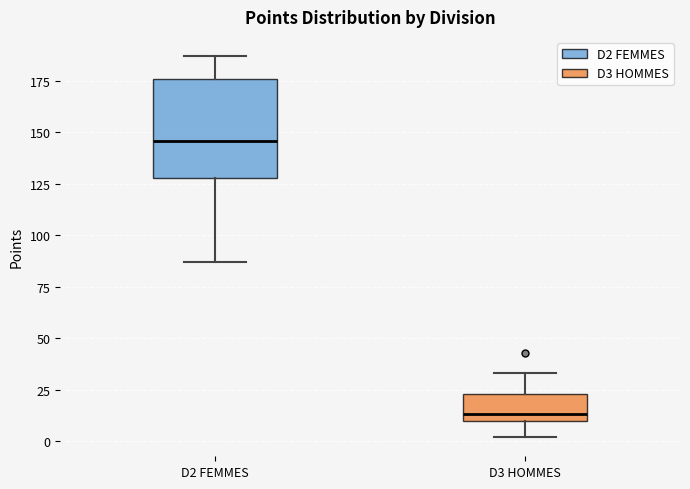

Which box has the lowest median line?

D3 HOMMES